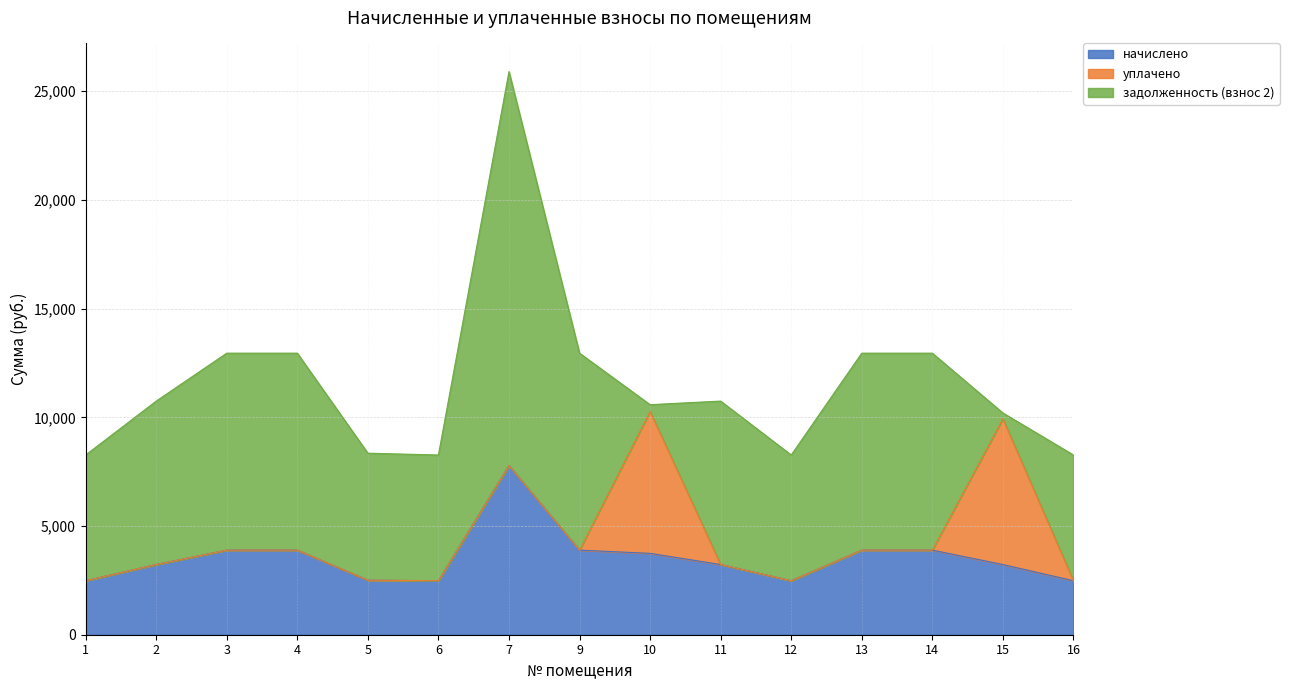

At which label does задолженность (взнос 2) first exceed 7518?

2